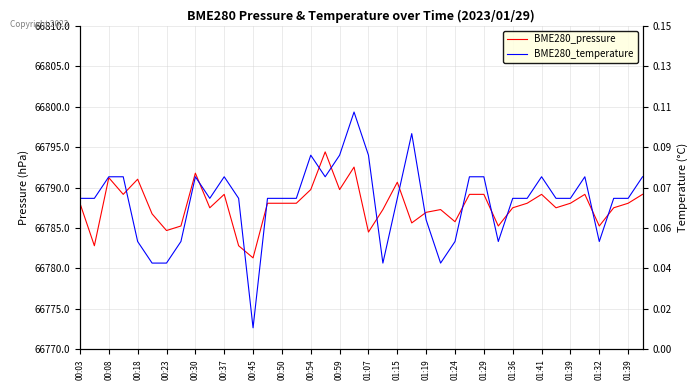

Is the value of BME280_pressure at 00:23 greater than the value of BME280_temperature at 01:19?

Yes